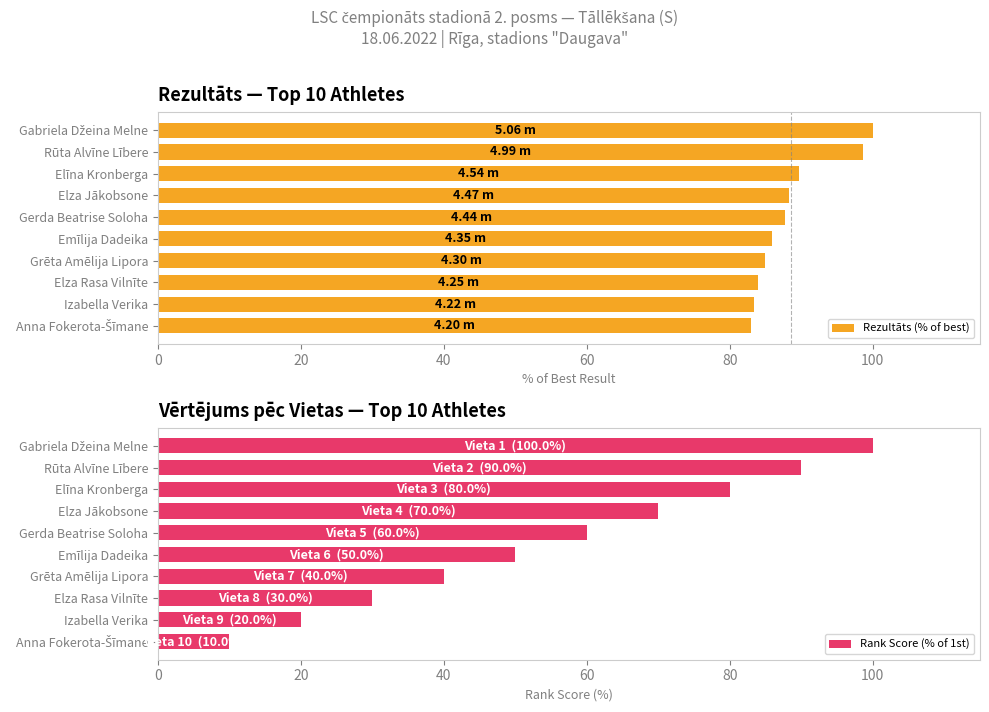

Rank the series by their maximum value, from highest to lowest.

Rezultāts (% of best), Rank Score (% of 1st)